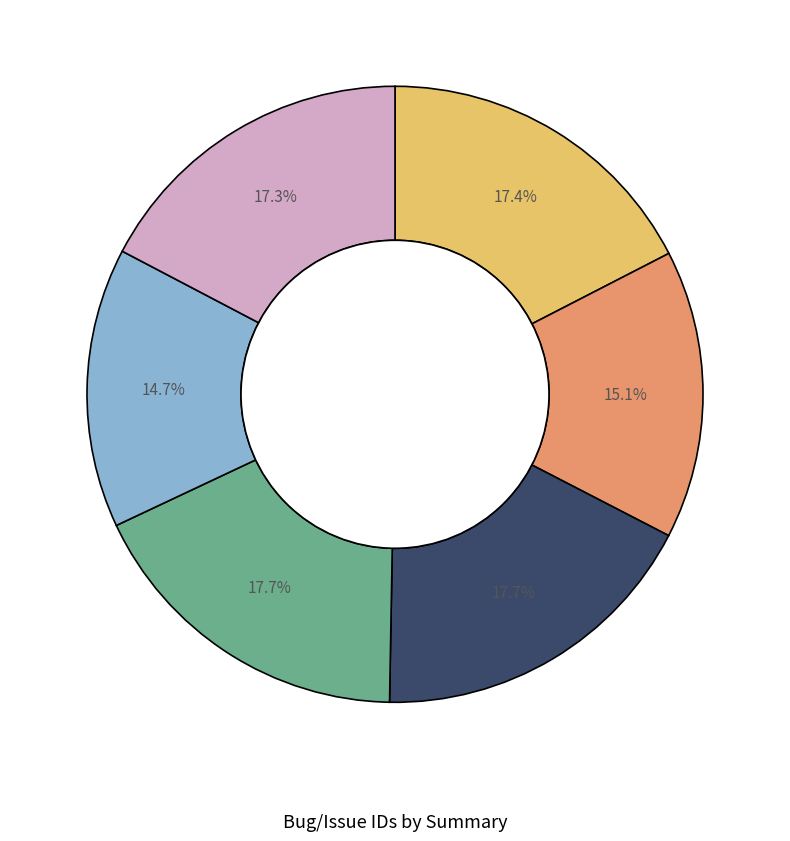

Is there a majority slice in this chart?

No